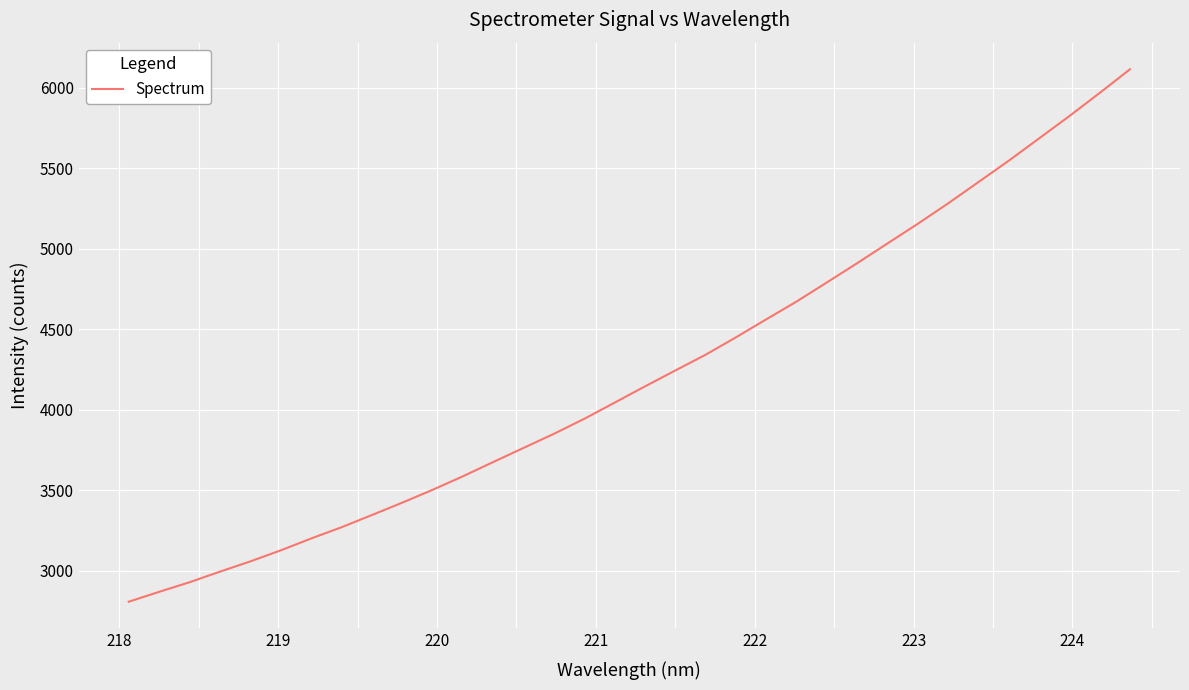

What is the smallest value displayed?

2806.9